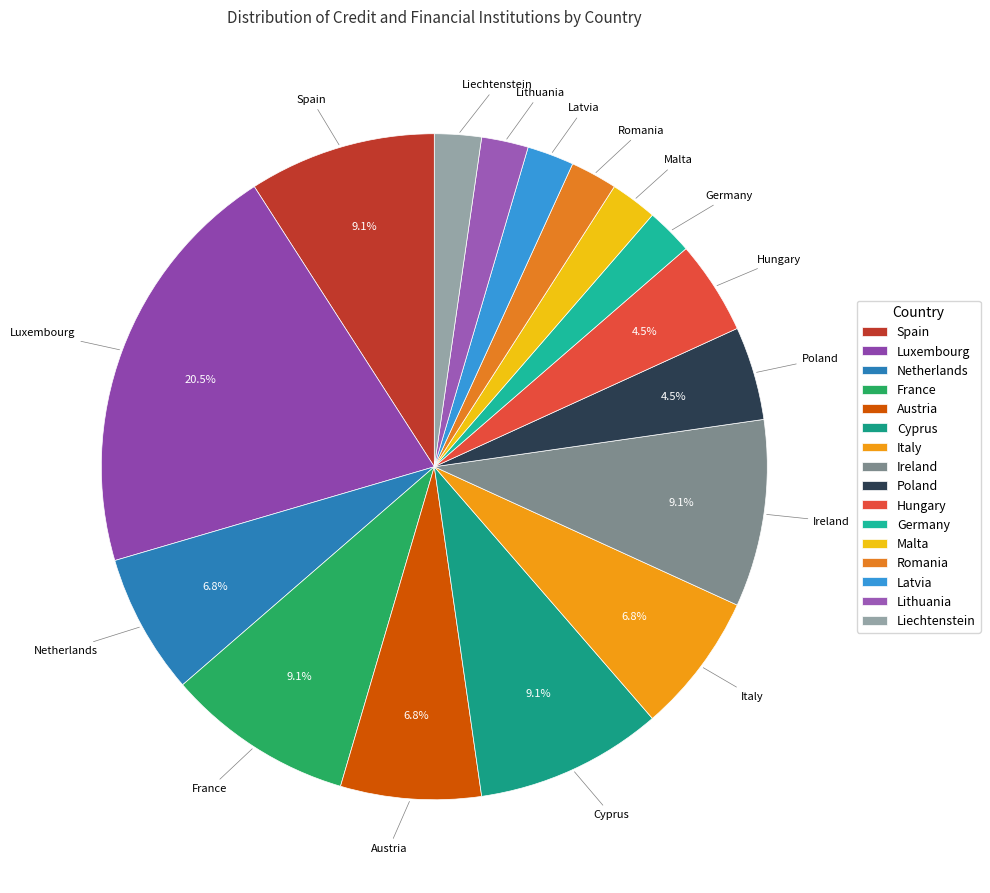

To the nearest percent, what is the difference between the Netherlands and Poland slice percentages?

2%